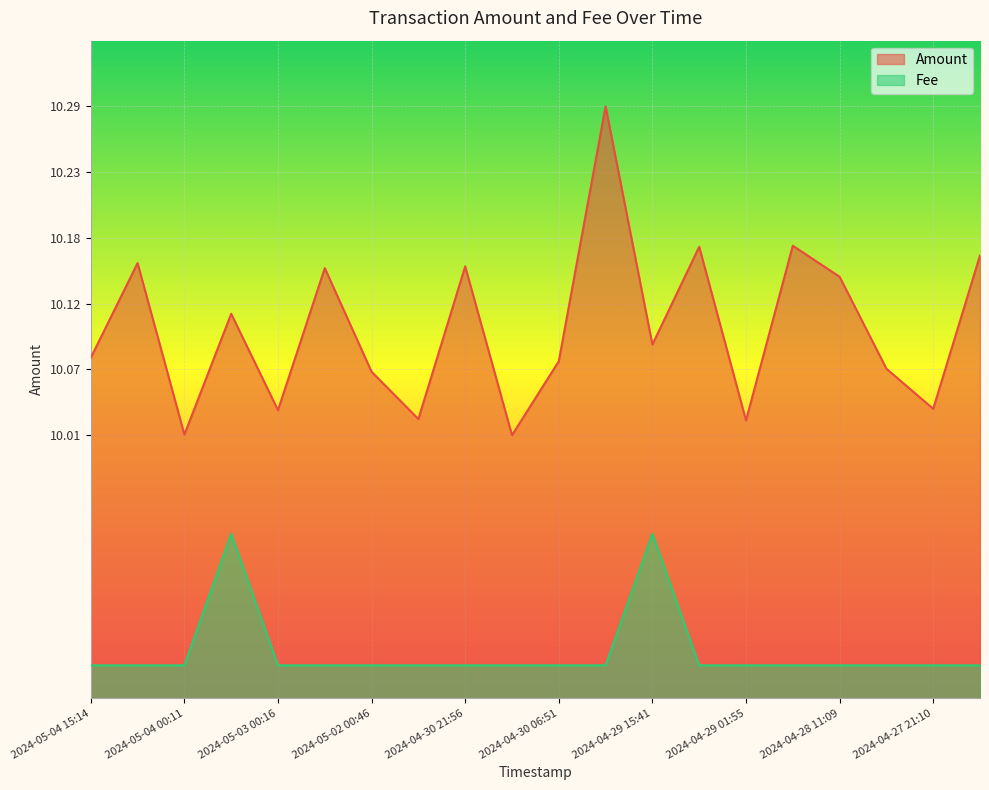

At how many categories does at least one series exceed 0?

20